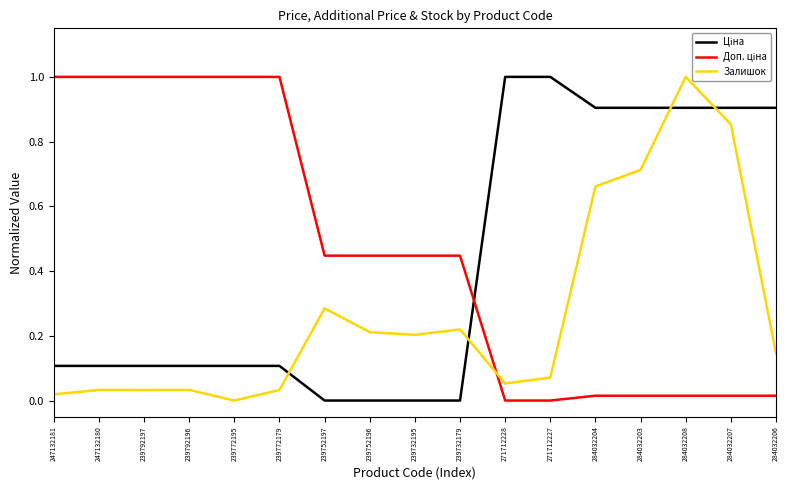

What position from the left is 239752197?

7